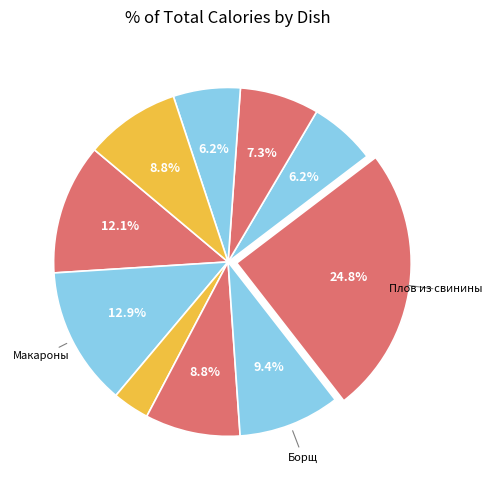

Which category has the smallest portion of the pie?

Чай яблочный